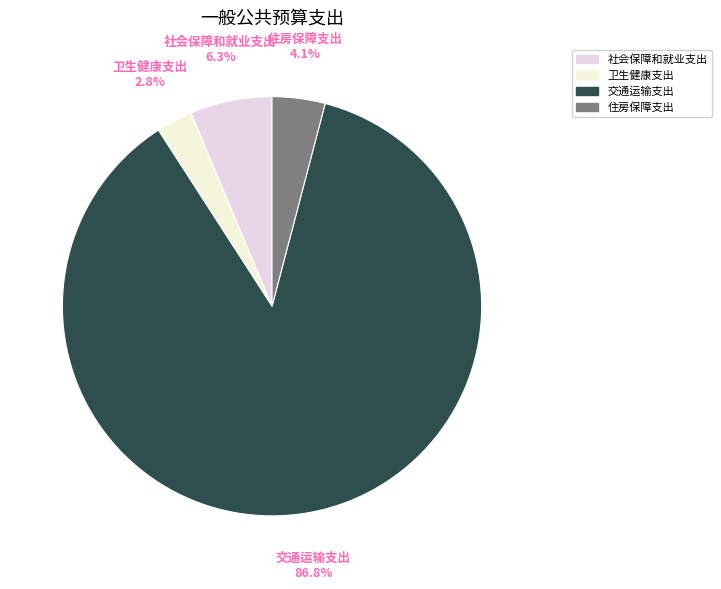

How many segments does this pie chart have?

4